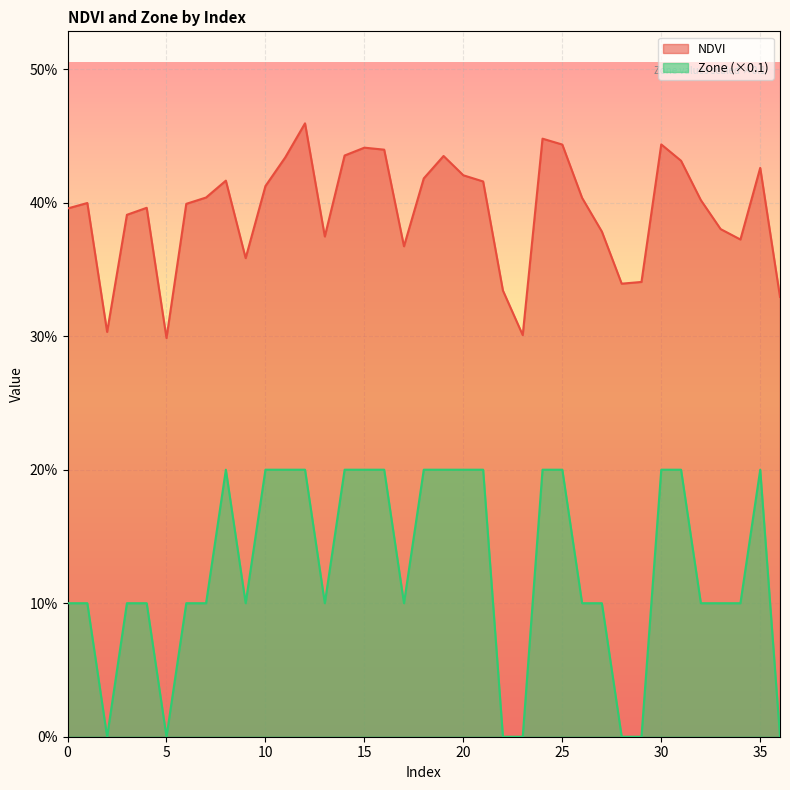

What is the maximum value for NDVI?

0.5